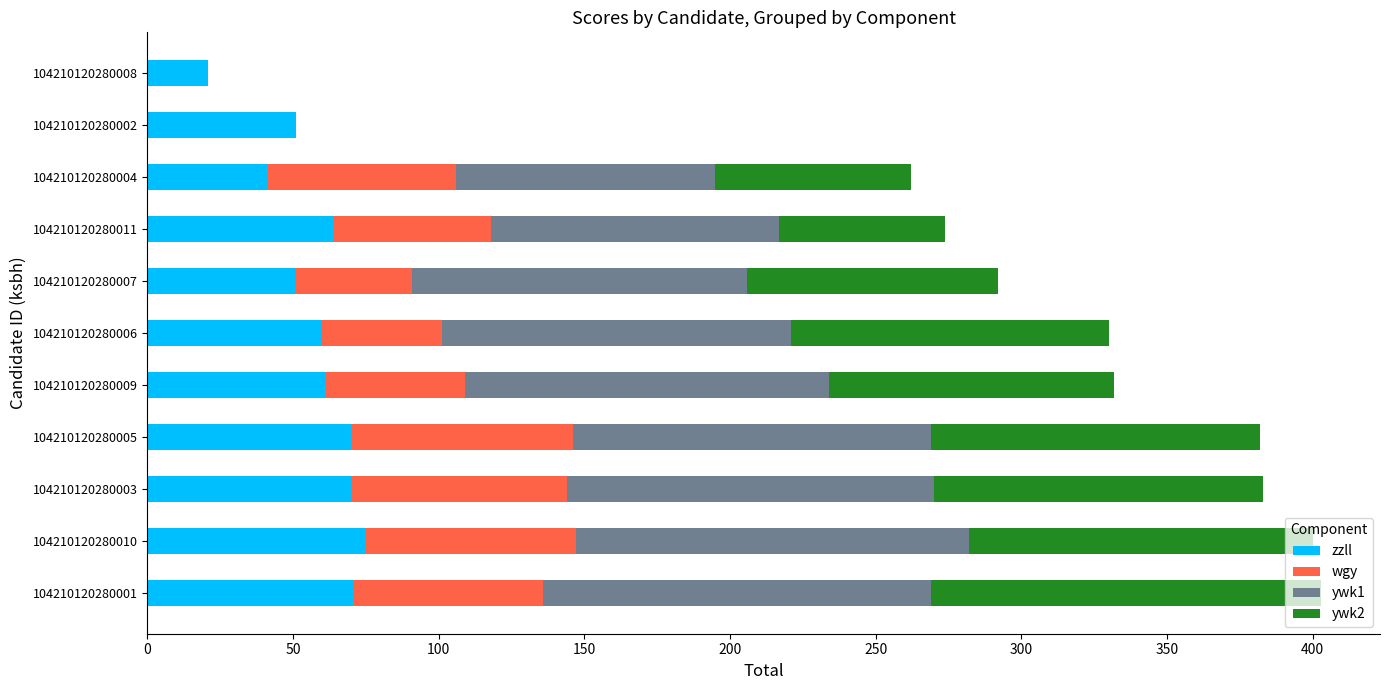

What is the total value across all series at 104210120280011?

274